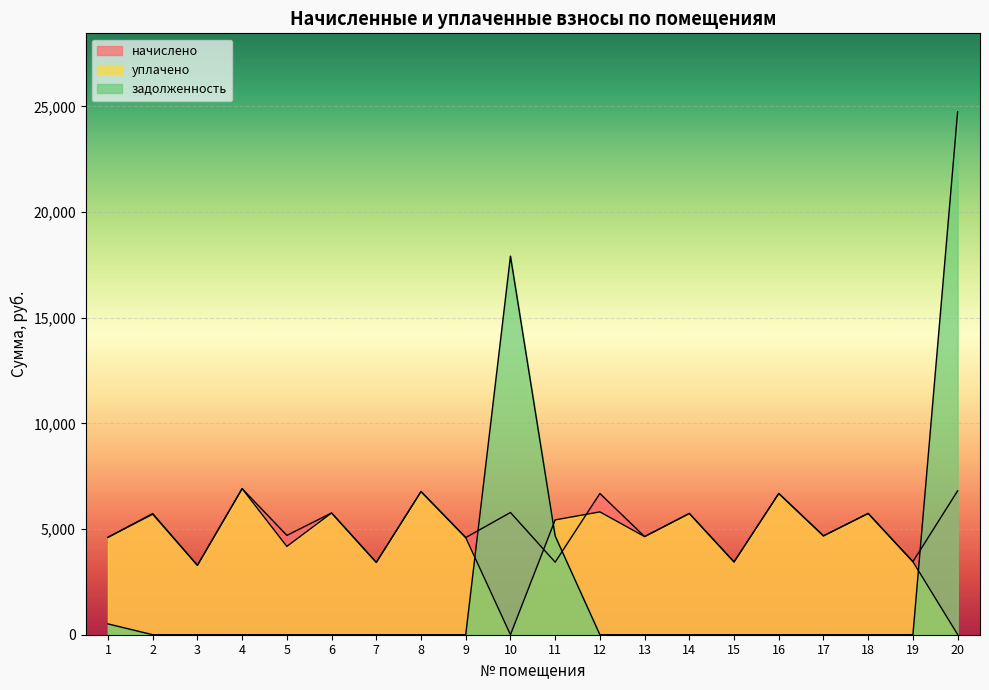

What is the value of the уплачено point at the 14th from the left?

5737.0